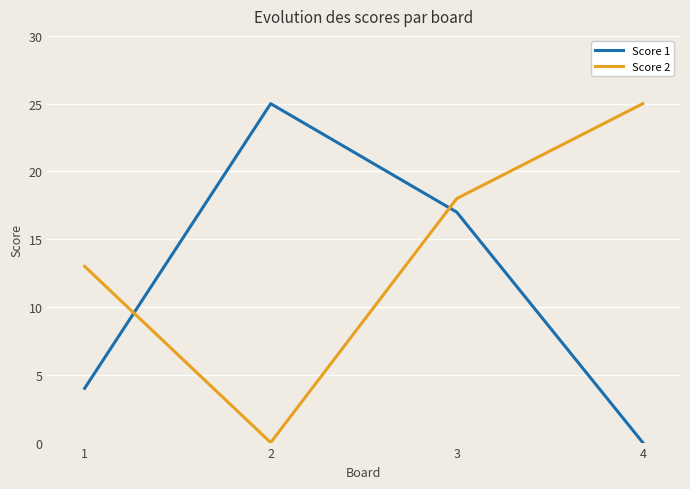

At which label is Score 1 closest to 12?

3